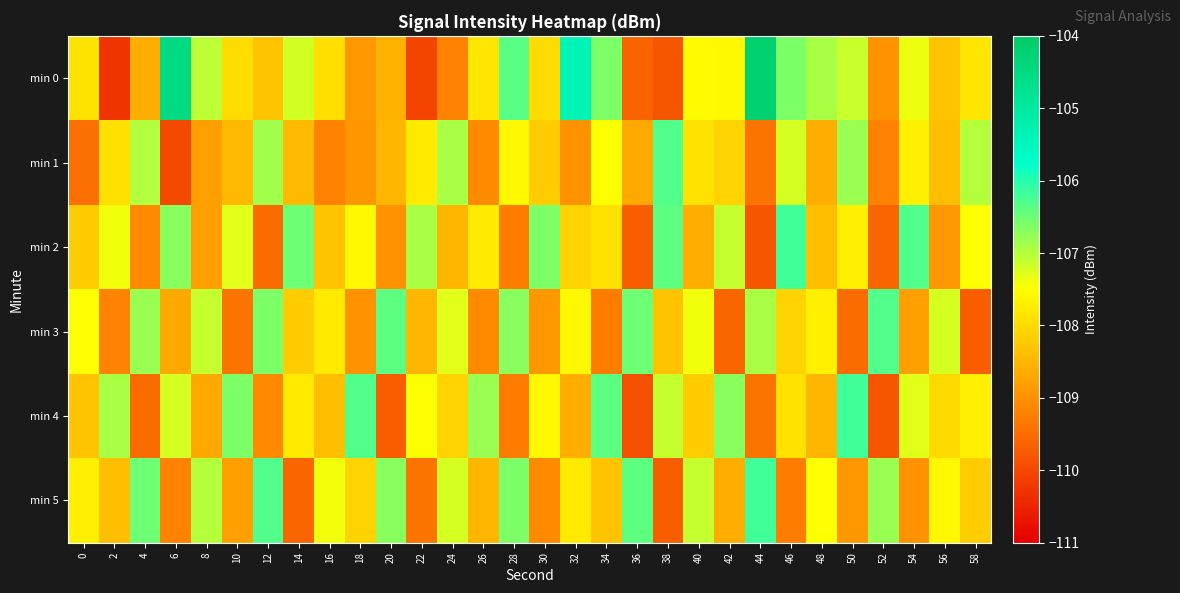

Reading right to left, list all the values displayed in this chart.

min 0: 58=-107.8	56=-108.3	54=-107.4	52=-109.0	50=-107.1	48=-106.9	46=-106.6	44=-104.2	42=-107.6	40=-107.6	38=-109.8	36=-109.6	34=-106.6	32=-105.4	30=-108.0	28=-106.4	26=-107.8	24=-109.2	22=-110.0	20=-108.5	18=-108.9	16=-108.0	14=-107.2	12=-108.3	10=-108.0	8=-107.0	6=-104.5	4=-108.6	2=-110.3	0=-107.9
min 1: 58=-107.0	56=-108.4	54=-107.7	52=-109.2	50=-106.8	48=-108.6	46=-107.2	44=-109.4	42=-108.1	40=-107.9	38=-106.3	36=-108.7	34=-107.5	32=-109.0	30=-108.2	28=-107.6	26=-109.1	24=-106.9	22=-107.8	20=-108.5	18=-108.9	16=-109.2	14=-108.5	12=-106.8	10=-108.5	8=-108.8	6=-110.0	4=-107.0	2=-107.9	0=-109.5
min 2: 58=-107.5	56=-108.9	54=-106.3	52=-109.6	50=-107.7	48=-108.4	46=-106.2	44=-109.8	42=-107.1	40=-108.6	38=-106.4	36=-109.7	34=-107.9	32=-108.1	30=-106.6	28=-109.3	26=-107.8	24=-108.5	22=-106.9	20=-109.0	18=-107.6	16=-108.3	14=-106.5	12=-109.5	10=-107.3	8=-108.8	6=-106.7	4=-109.1	2=-107.4	0=-108.2
min 3: 58=-109.7	56=-107.2	54=-108.8	52=-106.3	50=-109.5	48=-107.7	46=-108.1	44=-106.9	42=-109.6	40=-107.4	38=-108.3	36=-106.5	34=-109.3	32=-107.6	30=-108.9	28=-106.7	26=-109.1	24=-107.3	22=-108.5	20=-106.4	18=-109.0	16=-107.8	14=-108.2	12=-106.6	10=-109.4	8=-107.1	6=-108.7	4=-106.8	2=-109.2	0=-107.5
min 4: 58=-107.7	56=-108.0	54=-107.3	52=-109.8	50=-106.2	48=-108.5	46=-107.9	44=-109.4	42=-106.7	40=-108.2	38=-107.1	36=-109.9	34=-106.4	32=-108.6	30=-107.6	28=-109.3	26=-106.8	24=-108.1	22=-107.5	20=-109.7	18=-106.3	16=-108.4	14=-107.8	12=-109.1	10=-106.6	8=-108.7	6=-107.2	4=-109.5	2=-106.9	0=-108.3
min 5: 58=-108.2	56=-107.6	54=-109.0	52=-106.8	50=-108.9	48=-107.5	46=-109.3	44=-106.2	42=-108.6	40=-107.1	38=-109.7	36=-106.4	34=-108.3	32=-107.8	30=-109.1	28=-106.6	26=-108.5	24=-107.2	22=-109.4	20=-106.7	18=-108.1	16=-107.4	14=-109.6	12=-106.3	10=-108.8	8=-107.0	6=-109.2	4=-106.5	2=-108.4	0=-107.7